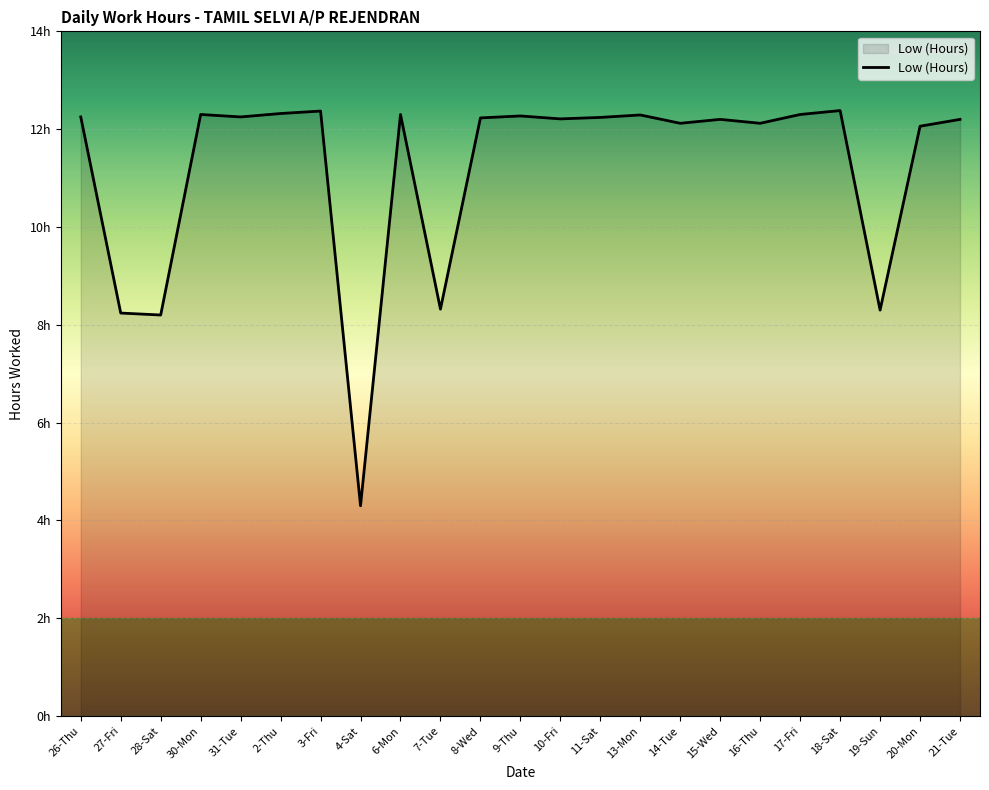

Does the chart have visible grid lines?

Yes